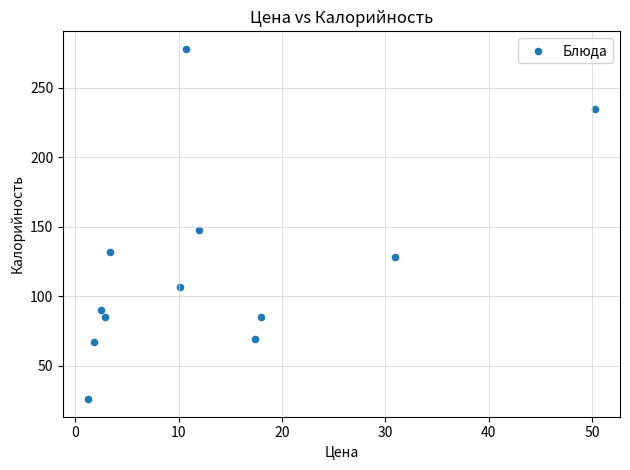

What Y value in the scatter plot is closest to 152?

148